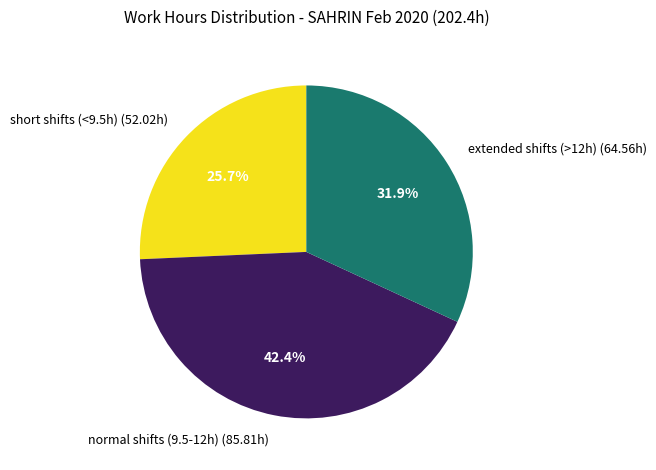

Rank the categories by value from lowest to highest.

short shifts (<9.5h) (52.02h), extended shifts (>12h) (64.56h), normal shifts (9.5-12h) (85.81h)